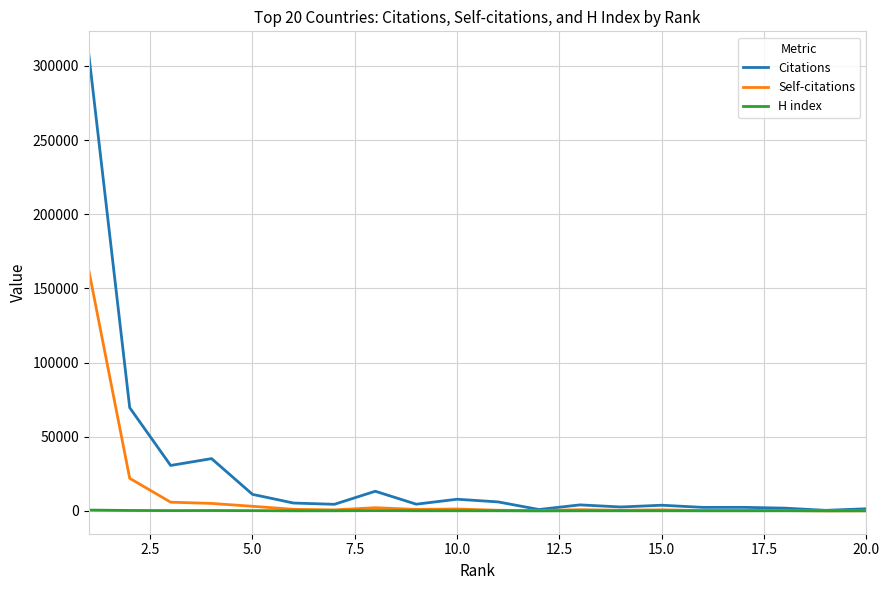

What is the maximum value for Citations?

307916